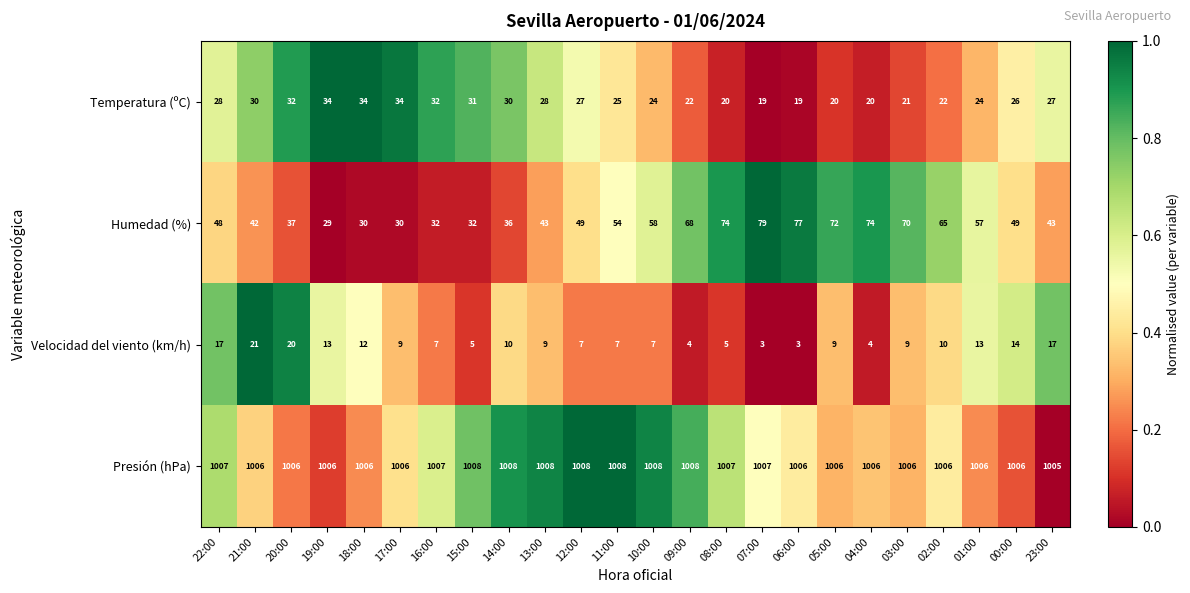

How many distinct data groups are displayed?

4